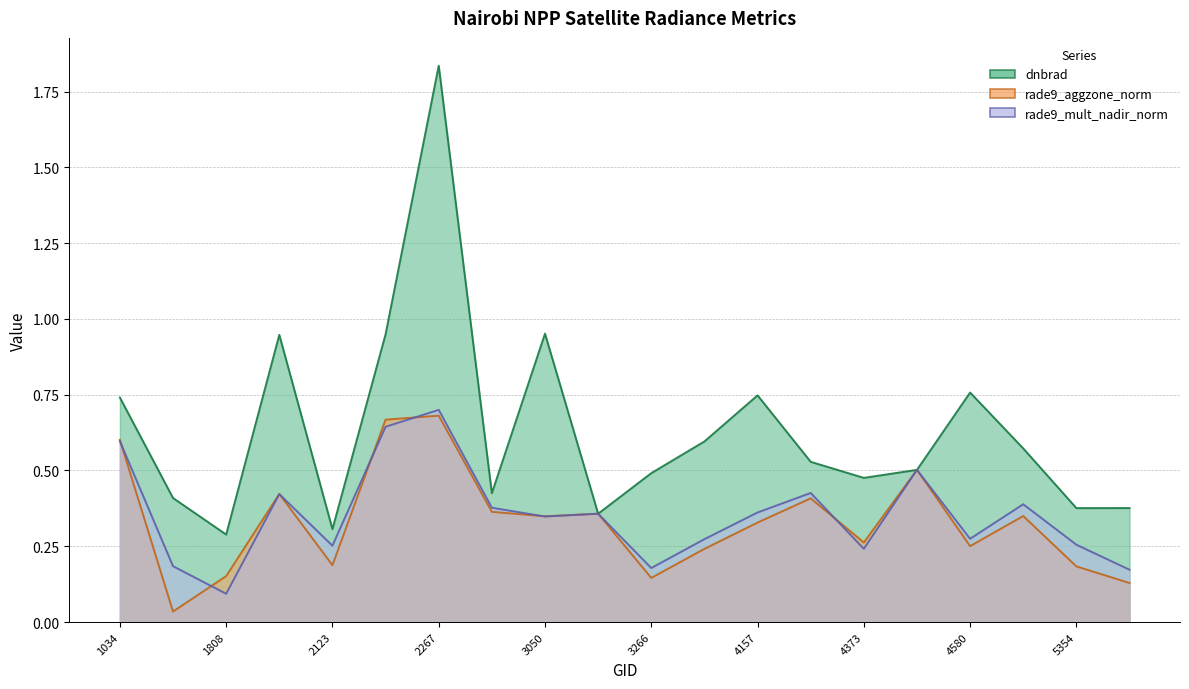

What is the value of the rade9_aggzone_norm point at the 14th from the left?

0.4